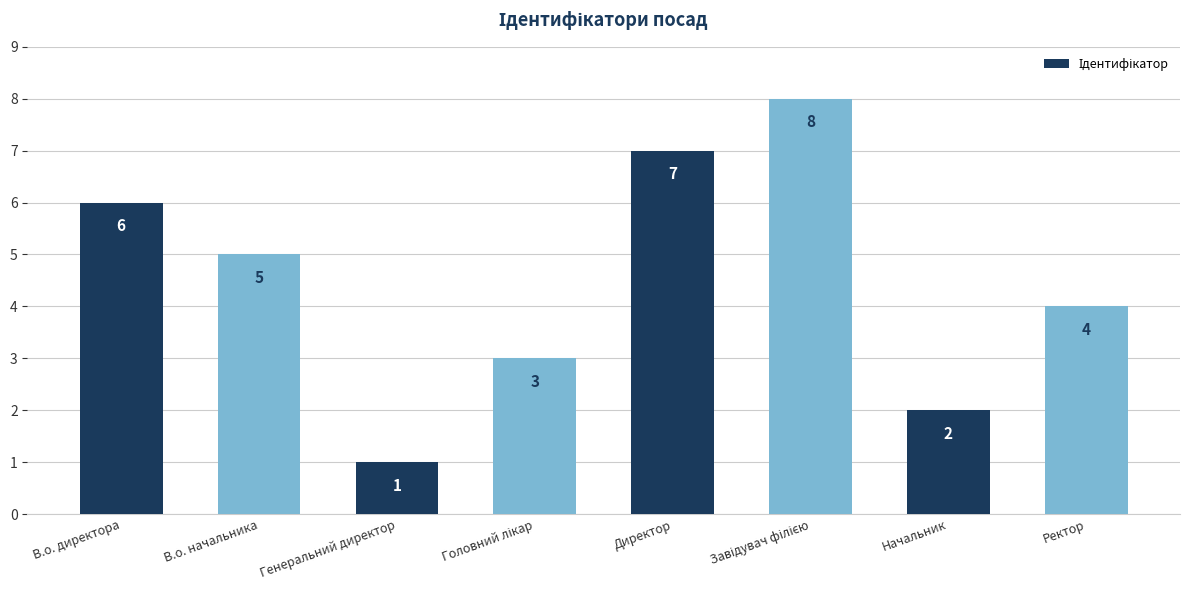

What is the label of the 8th bar from the right?

В.о. директора